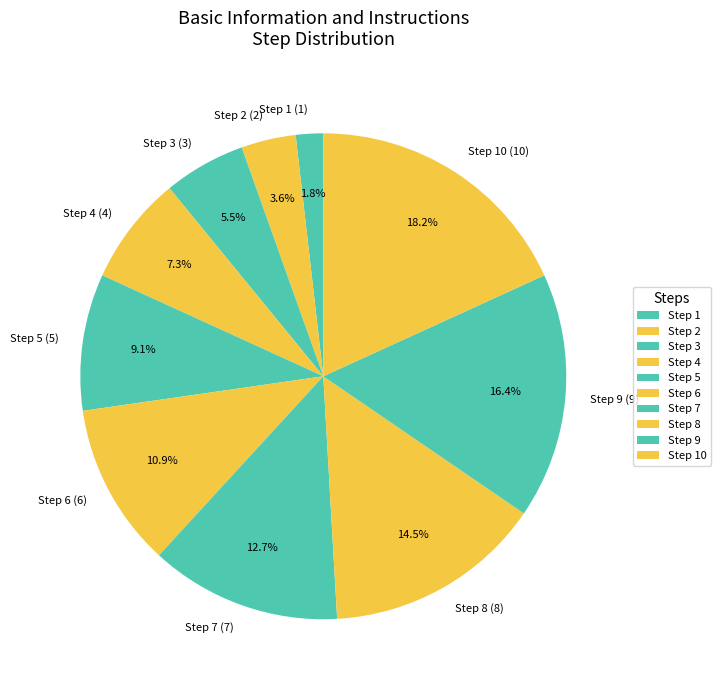

Does any single category account for the majority?

No